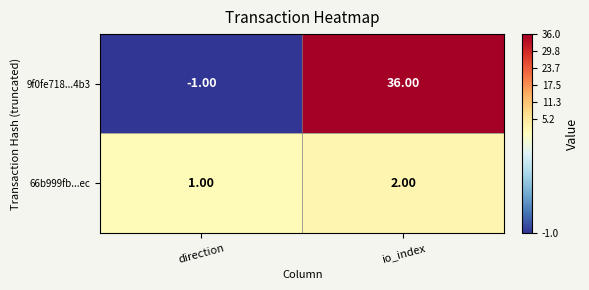

Which series has the largest range (max minus min)?

9f0fe718...4b3